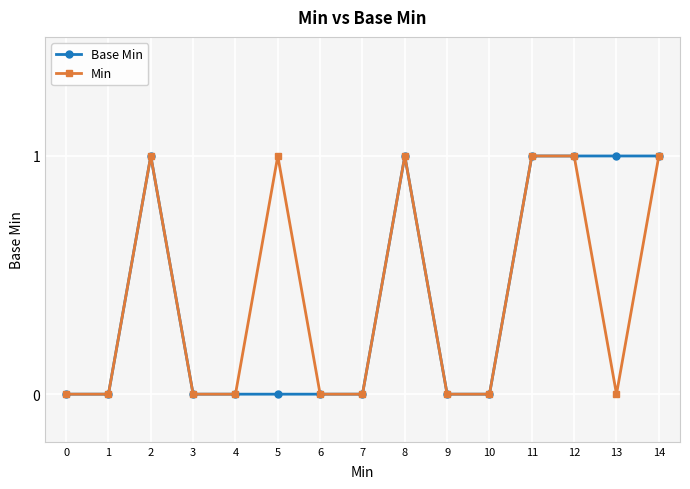

The value of Min at 3 is -1. True or false?

False